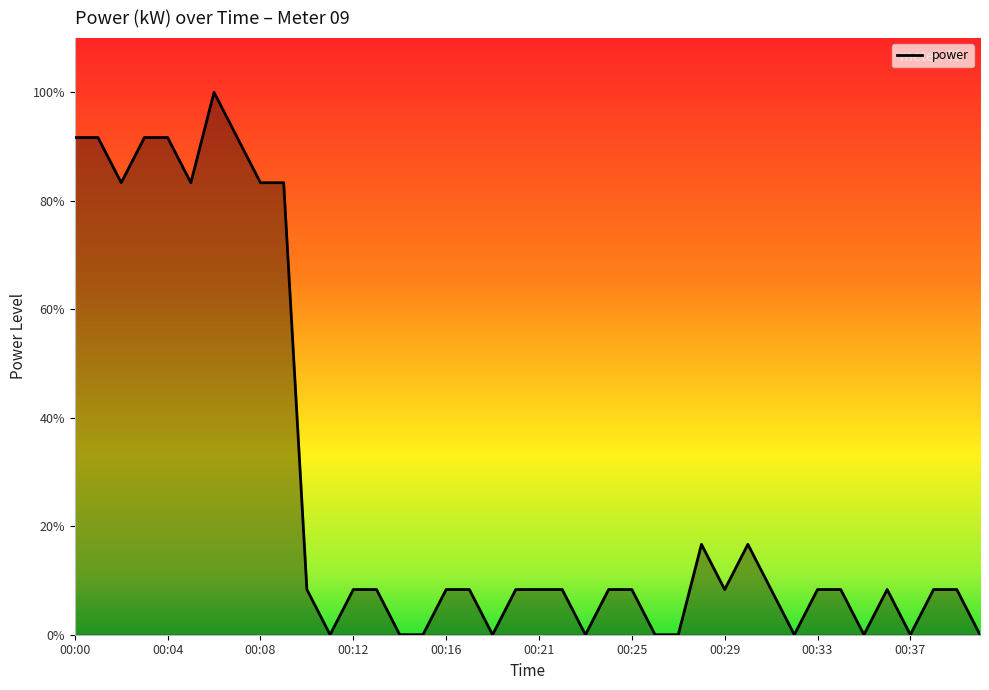

Is this an area chart (filled region under the line)?

Yes